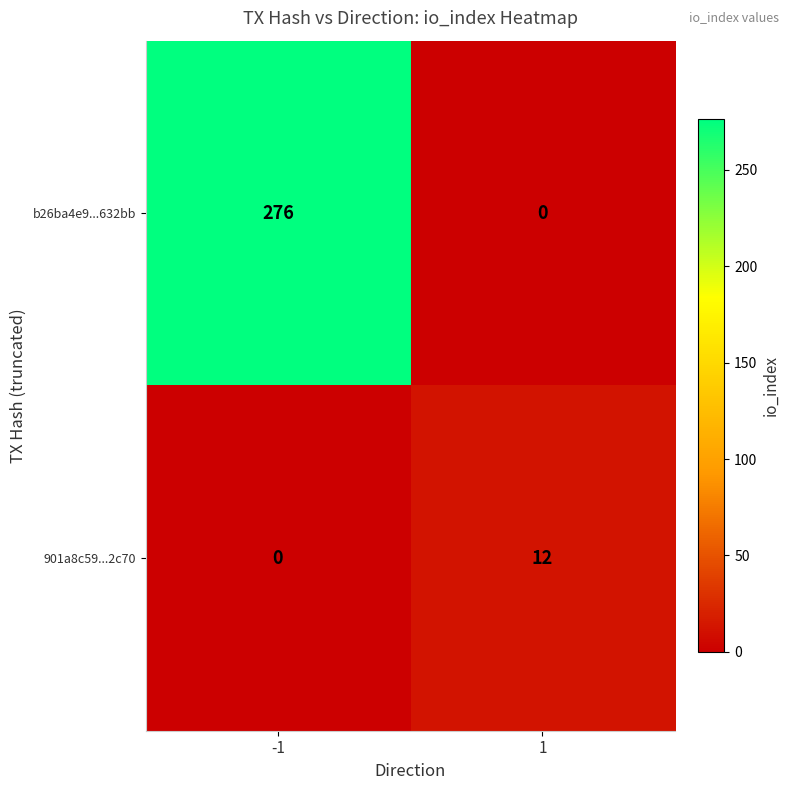

Reading right to left, transcribe all the data shown in this chart.

b26ba4e9...632bb: 1=0	-1=276
901a8c59...2c70: 1=12	-1=0